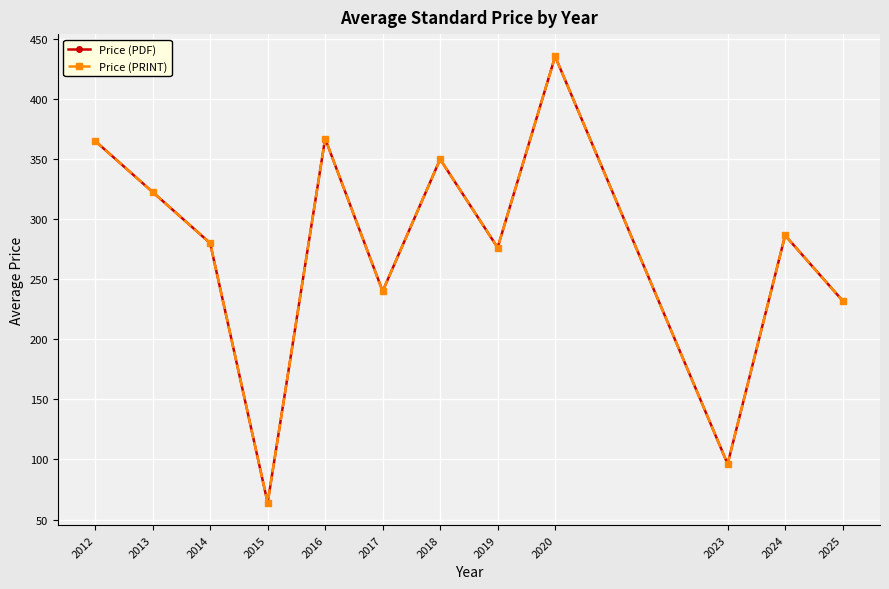

How many series are shown in this chart?

2